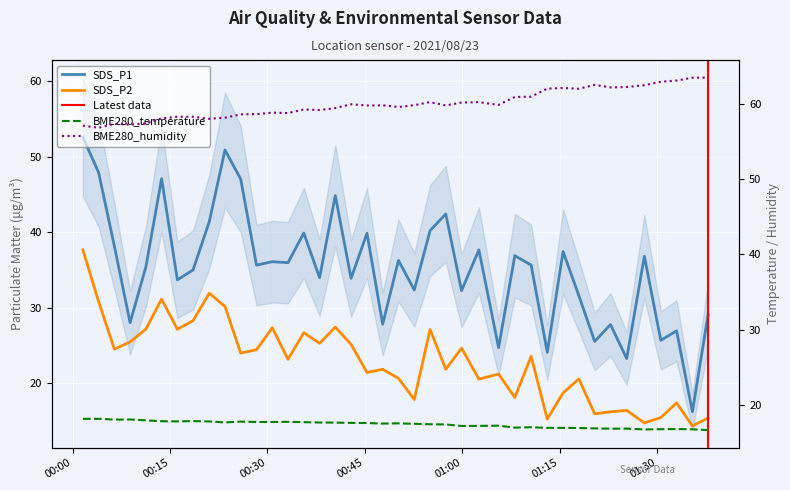

In SDS_P2, how many points are lower than both neighbors (excluding endpoints)?

14